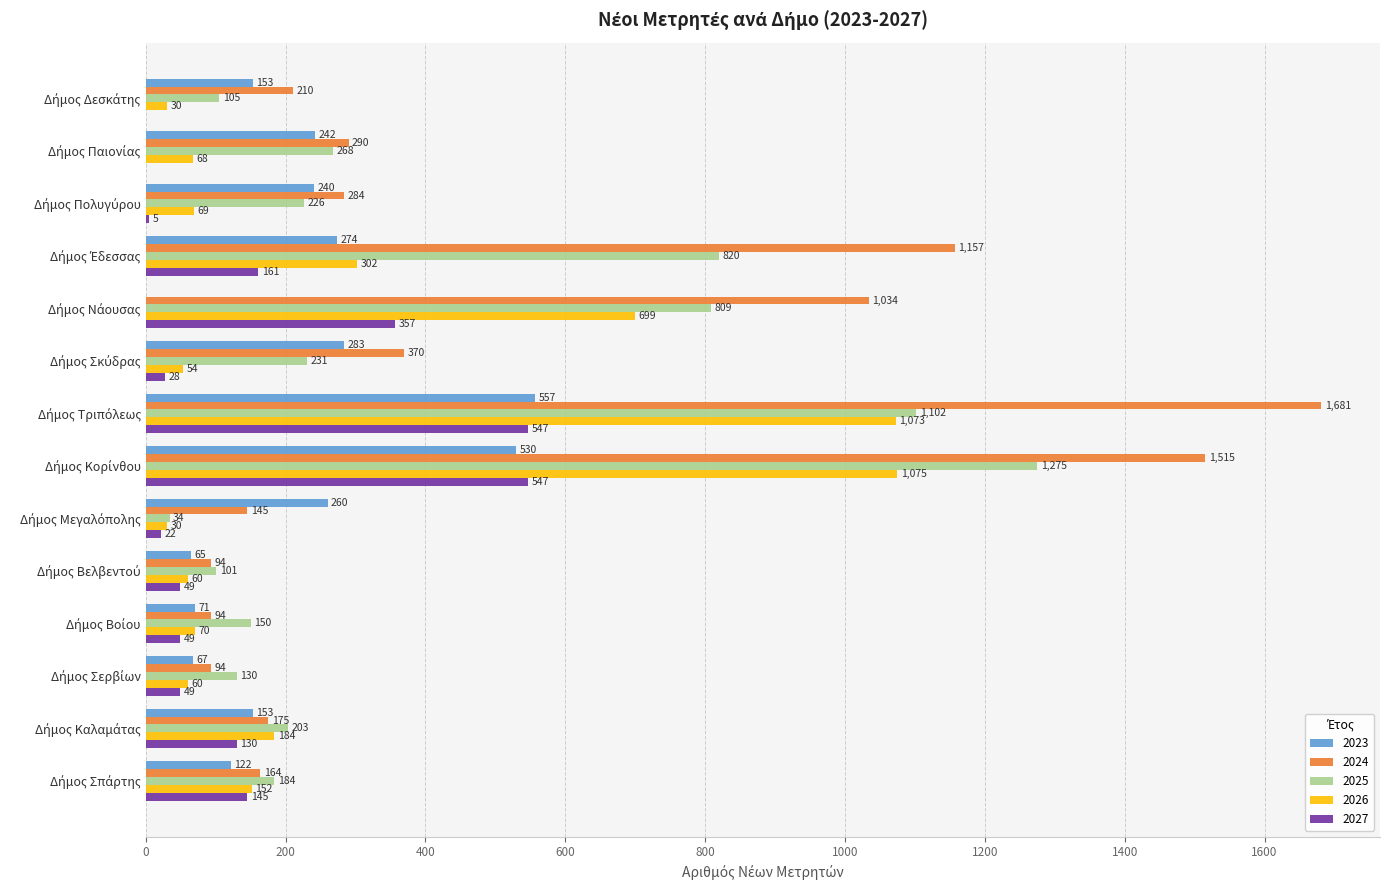

What is the greatest value displayed?

1681